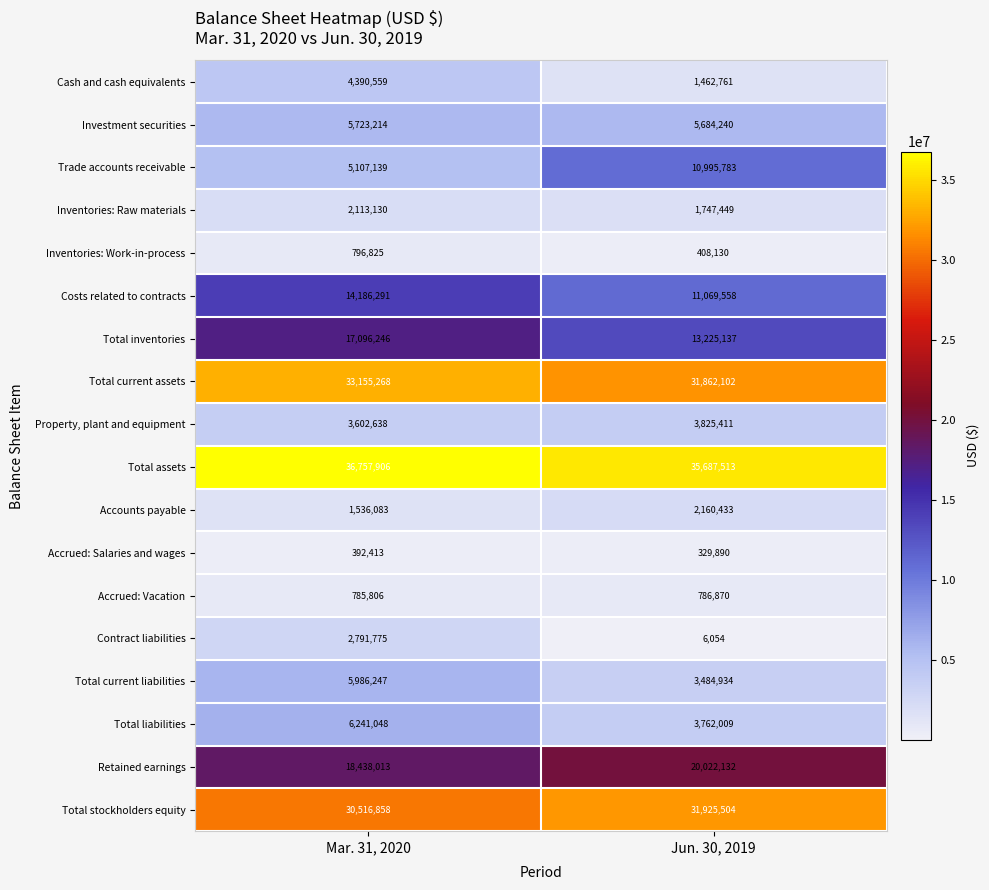

How many series are shown in this chart?

18